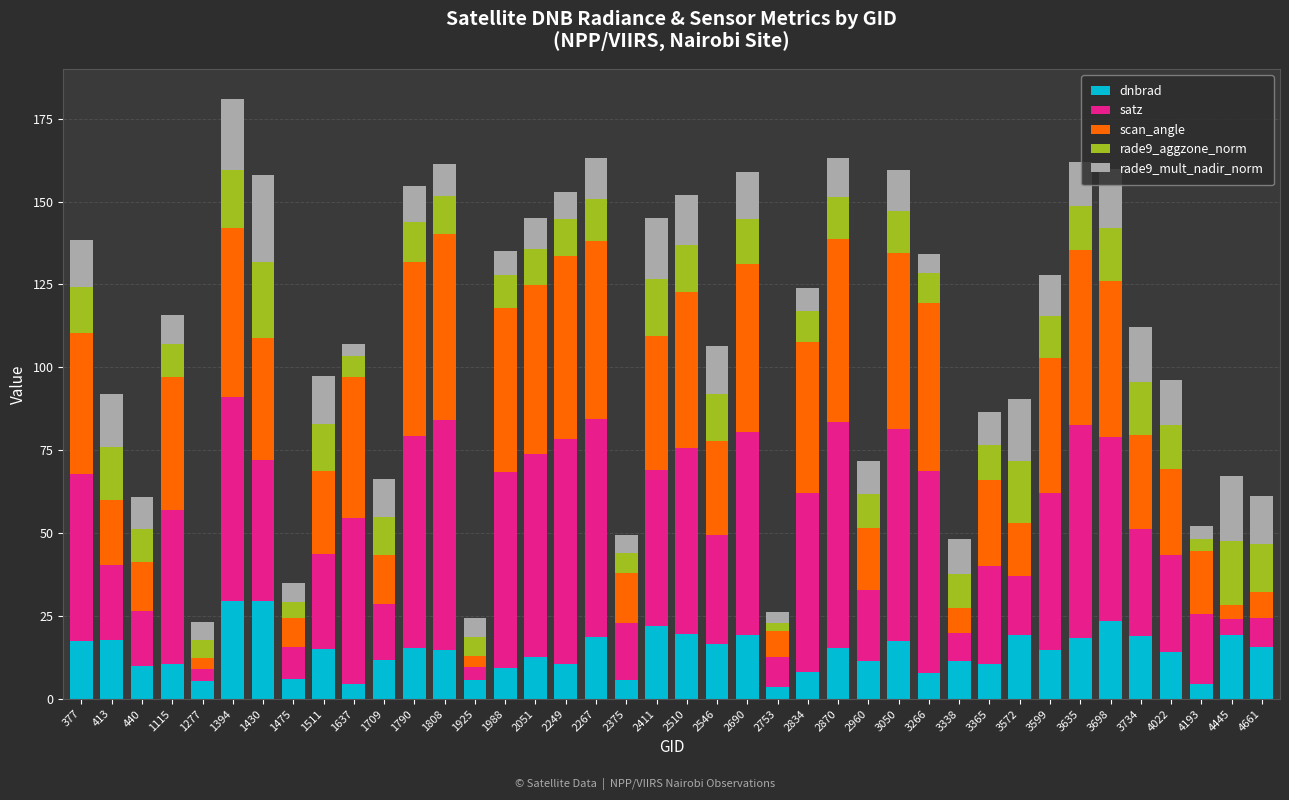

What is the total value across all series at 2375?

49.5